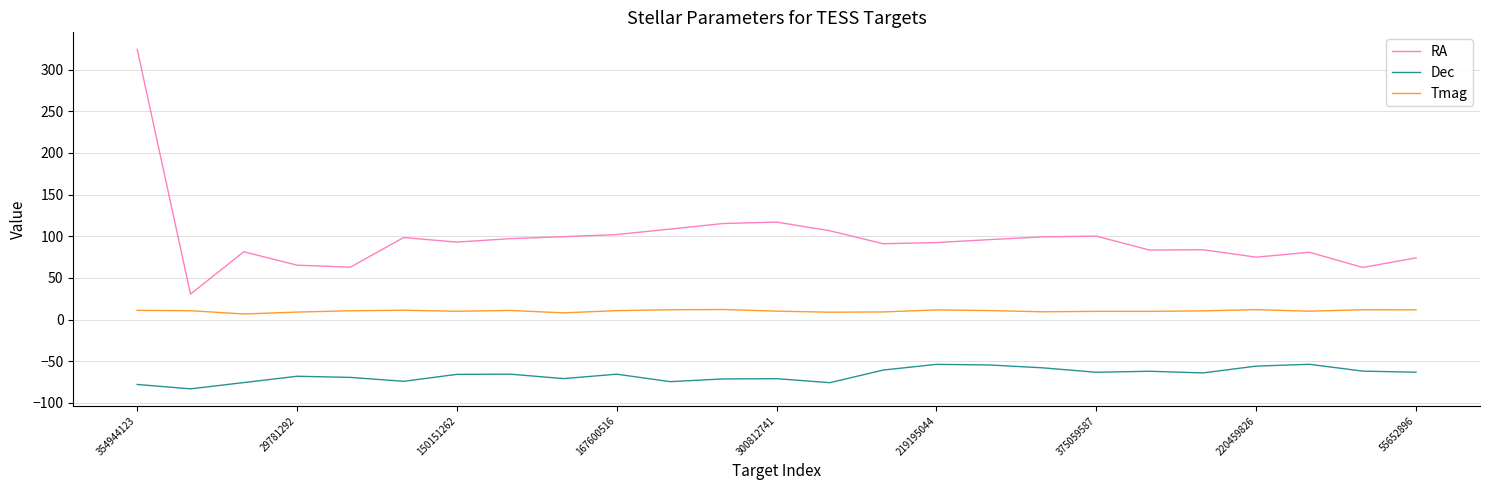

True or false: Dec and RA intersect in this chart.

False